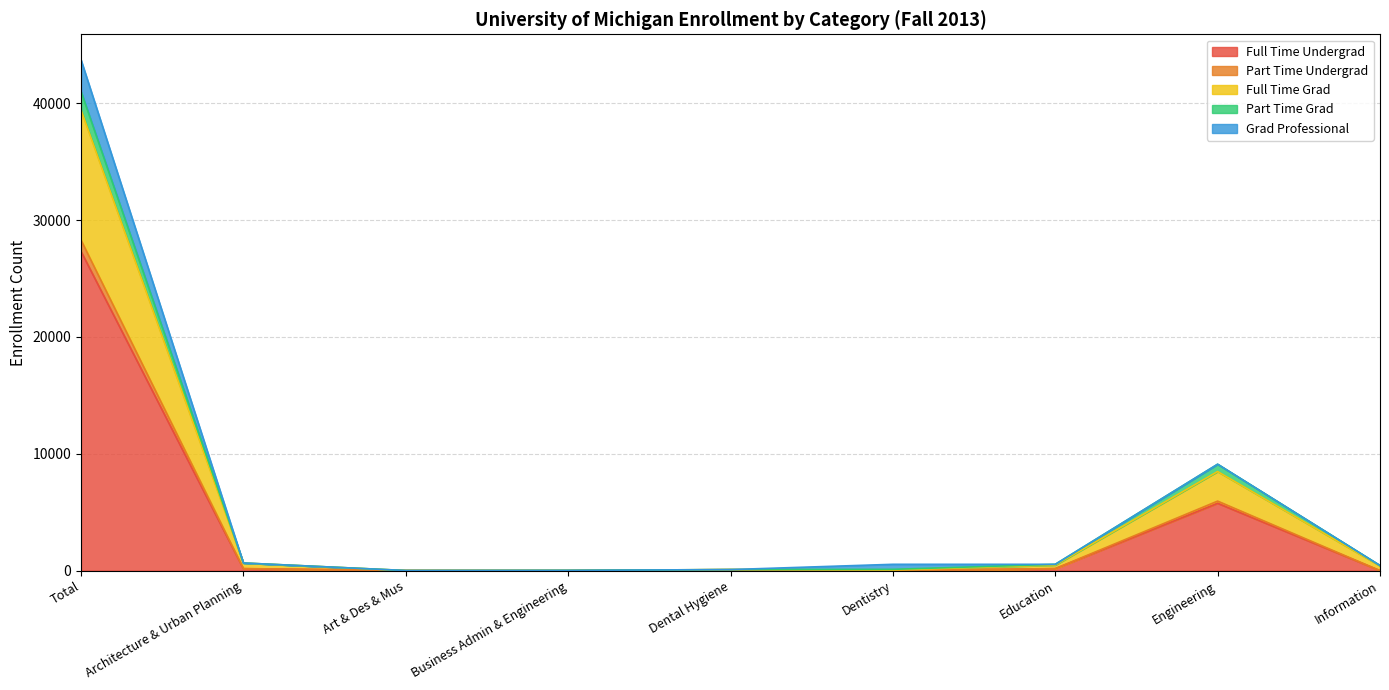

In Part Time Grad, how many points are lower than both neighbors (excluding endpoints)?

2